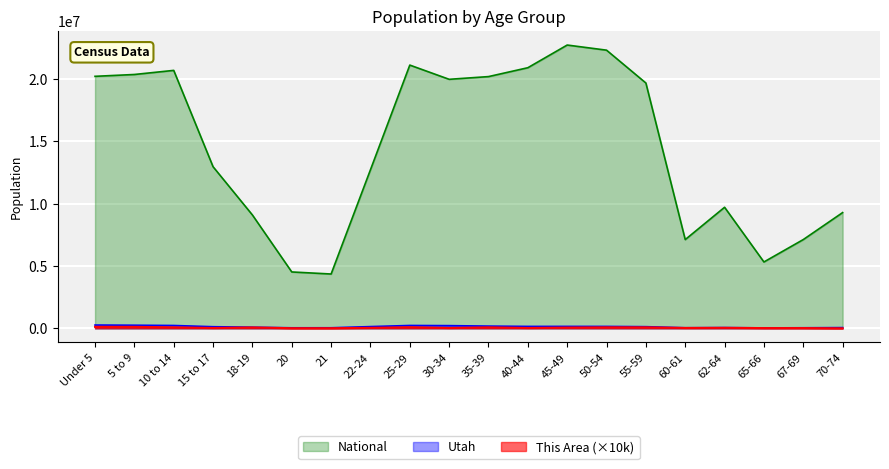

Which has a higher value, 50-54 or 20?

50-54